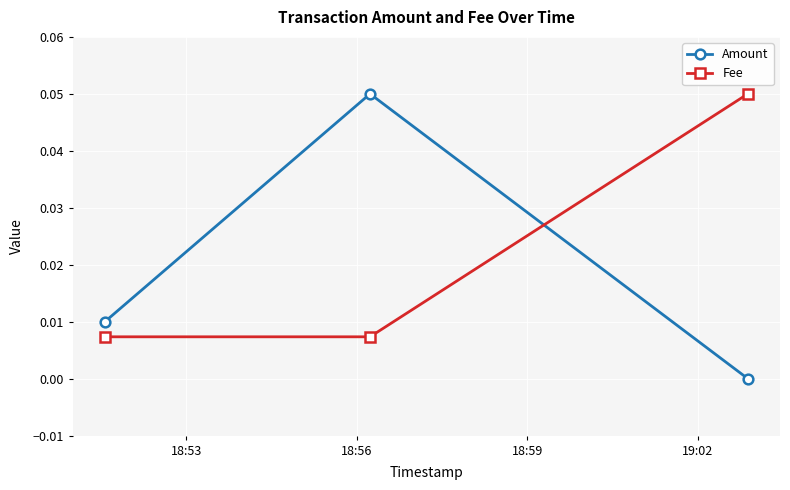

Does the chart display data point markers on the line(s)?

Yes